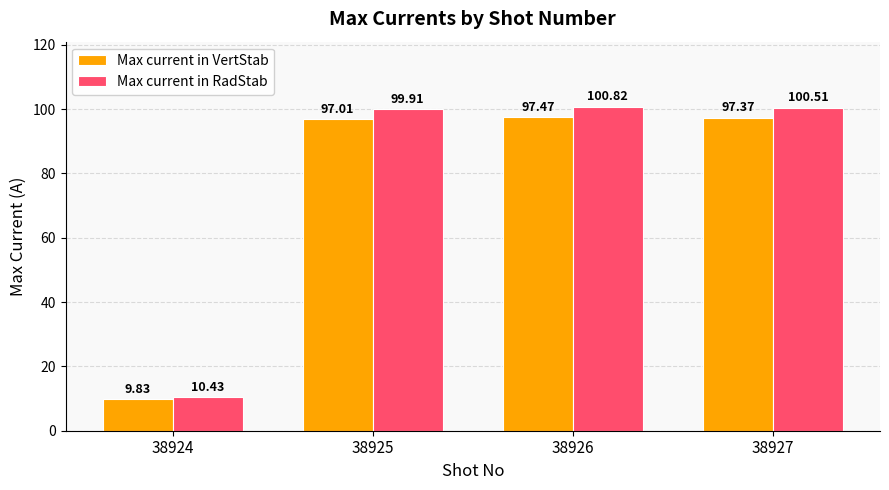

What is the highest value of the Max current in VertStab series?

97.5